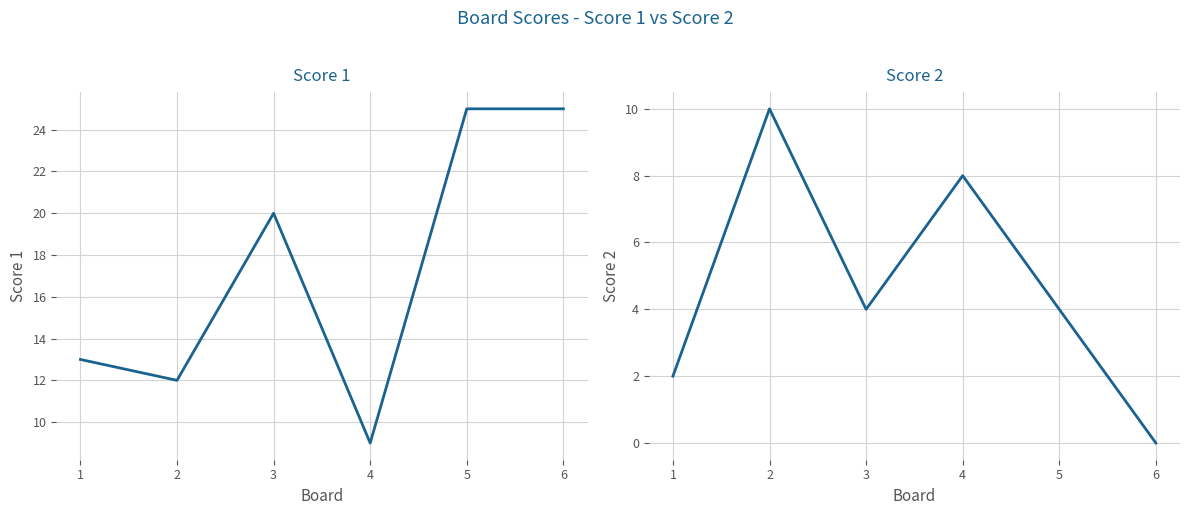

True or false: Score 2 and Score 1 intersect in this chart.

False